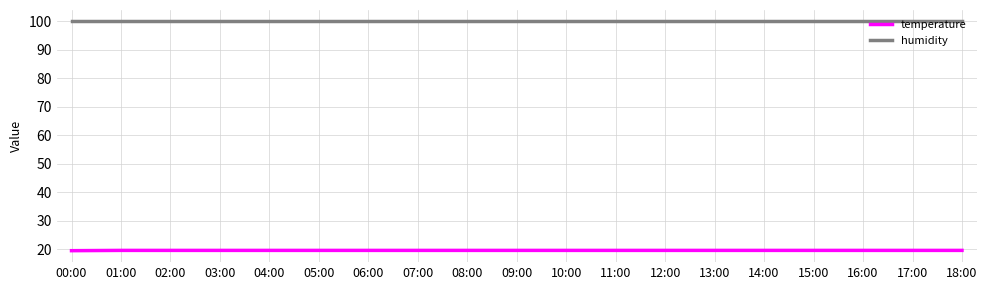

Rank the series at 12:00 from lowest to highest value.

temperature, humidity